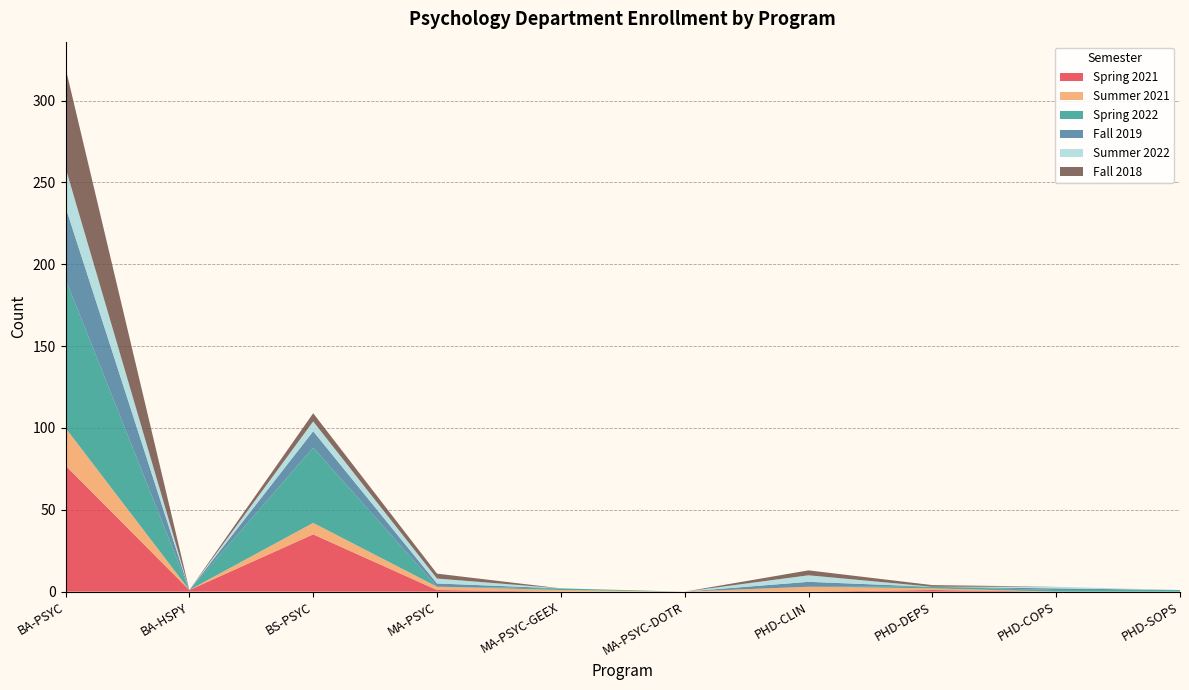

Reading right to left, transcribe all the data shown in this chart.

Spring 2021: PHD-SOPS=0	PHD-COPS=0	PHD-DEPS=1	PHD-CLIN=0	MA-PSYC-DOTR=0	MA-PSYC-GEEX=0	MA-PSYC=1	BS-PSYC=35	BA-HSPY=1	BA-PSYC=77
Summer 2021: PHD-SOPS=0	PHD-COPS=0	PHD-DEPS=1	PHD-CLIN=3	MA-PSYC-DOTR=0	MA-PSYC-GEEX=1	MA-PSYC=2	BS-PSYC=7	BA-HSPY=0	BA-PSYC=23
Spring 2022: PHD-SOPS=1	PHD-COPS=1	PHD-DEPS=1	PHD-CLIN=0	MA-PSYC-DOTR=0	MA-PSYC-GEEX=1	MA-PSYC=0	BS-PSYC=46	BA-HSPY=0	BA-PSYC=91
Fall 2019: PHD-SOPS=0	PHD-COPS=1	PHD-DEPS=0	PHD-CLIN=3	MA-PSYC-DOTR=0	MA-PSYC-GEEX=0	MA-PSYC=2	BS-PSYC=10	BA-HSPY=0	BA-PSYC=44
Summer 2022: PHD-SOPS=0	PHD-COPS=1	PHD-DEPS=0	PHD-CLIN=4	MA-PSYC-DOTR=0	MA-PSYC-GEEX=0	MA-PSYC=3	BS-PSYC=6	BA-HSPY=0	BA-PSYC=24
Fall 2018: PHD-SOPS=0	PHD-COPS=0	PHD-DEPS=1	PHD-CLIN=3	MA-PSYC-DOTR=0	MA-PSYC-GEEX=0	MA-PSYC=3	BS-PSYC=5	BA-HSPY=0	BA-PSYC=61